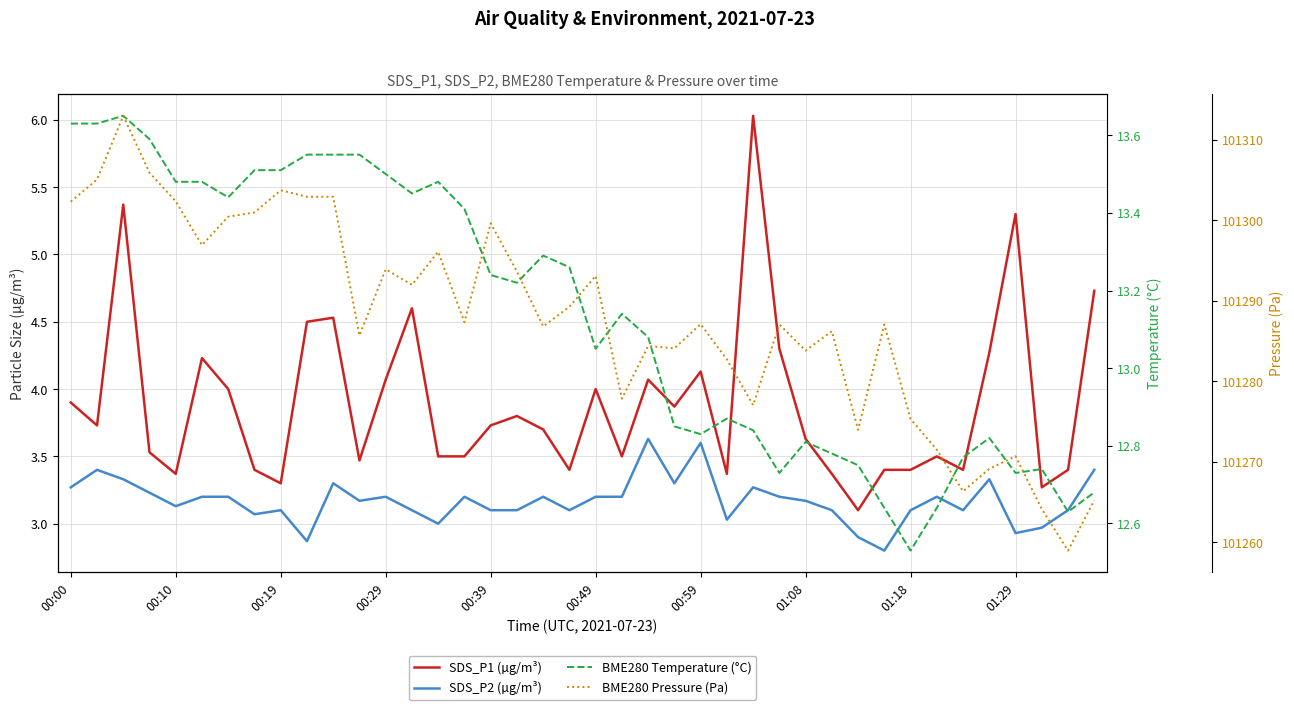

What is the value of the SDS_P2 (µg/m³) point at the 11th from the left?

3.3